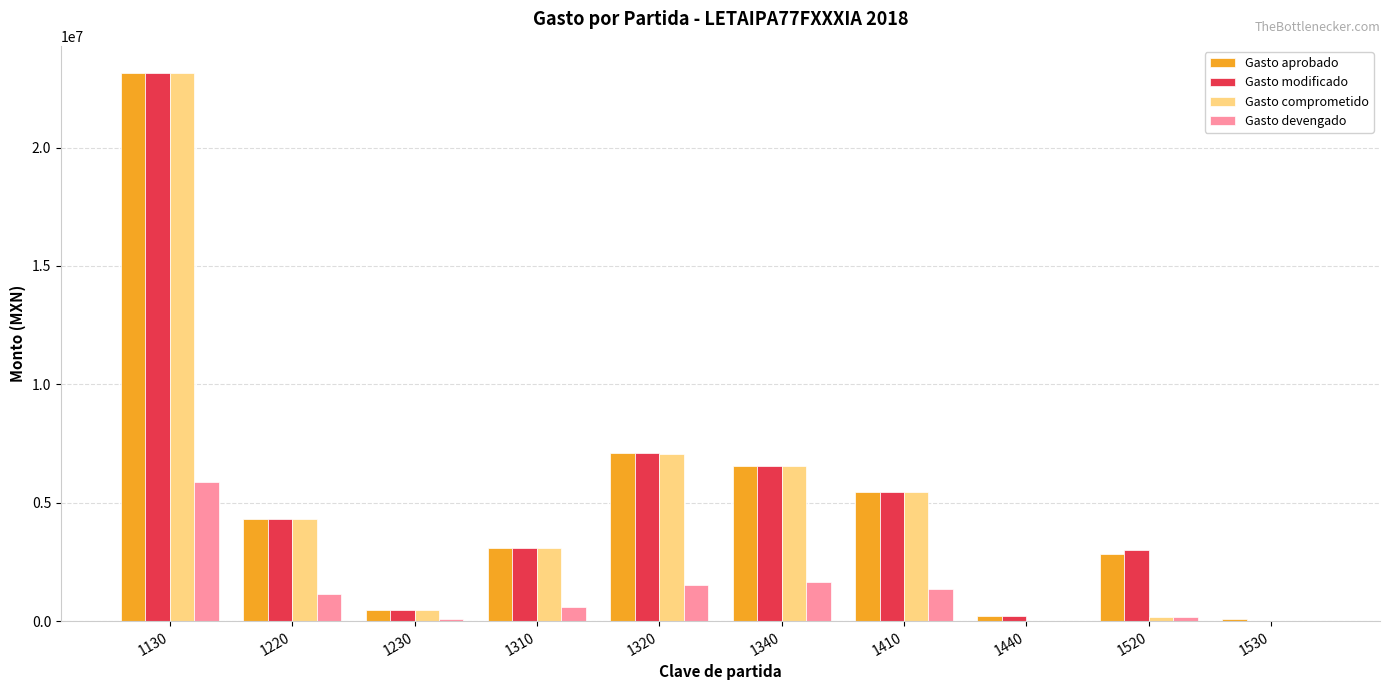

What is the total value across all series at 1320?

22824077.5